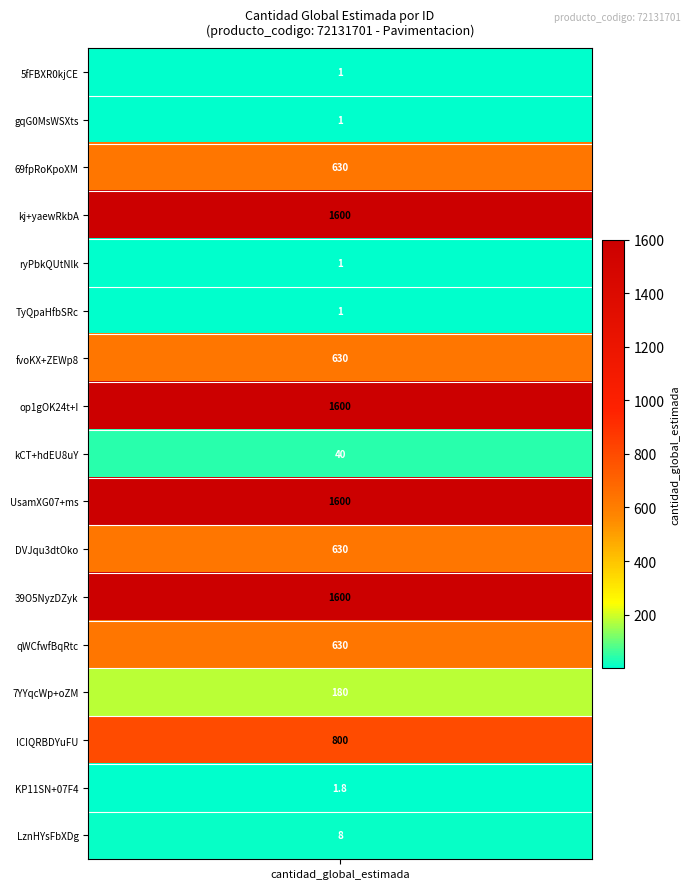

Reading right to left, extract all data points from this chart.

8.0	1.8	800.0	180.0	630.0	1600.0	630.0	1600.0	40.0	1600.0	630.0	1.0	1.0	1600.0	630.0	1.0	1.0